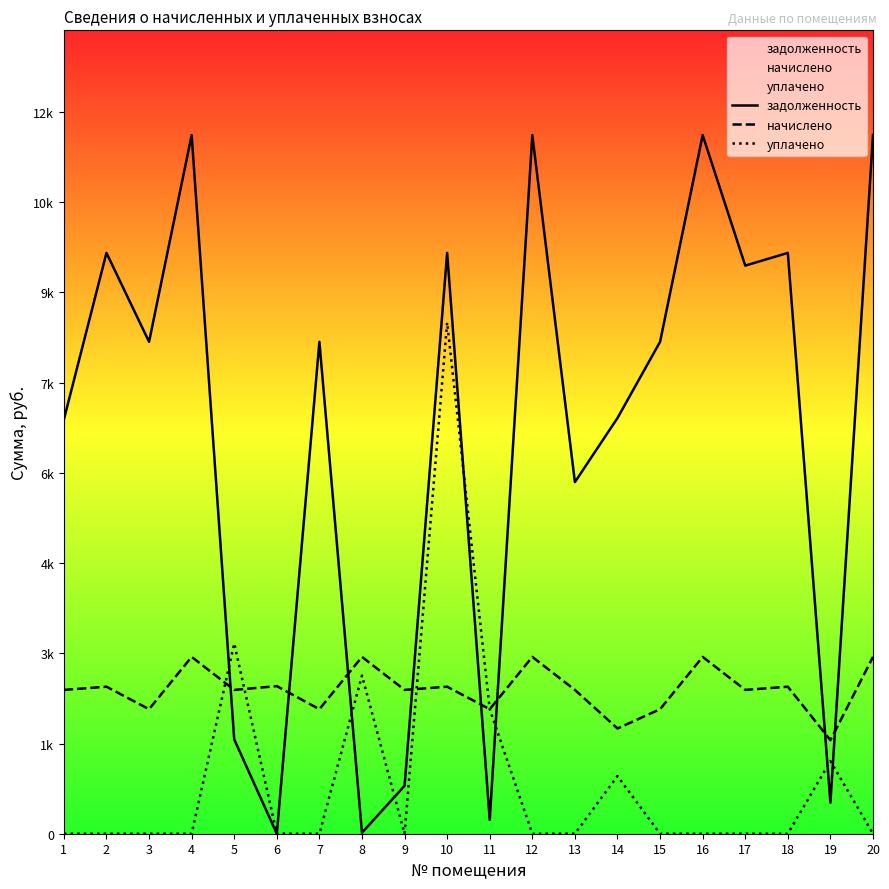

Is the value of уплачено at 10 greater than the value of задолженность at 1?

Yes